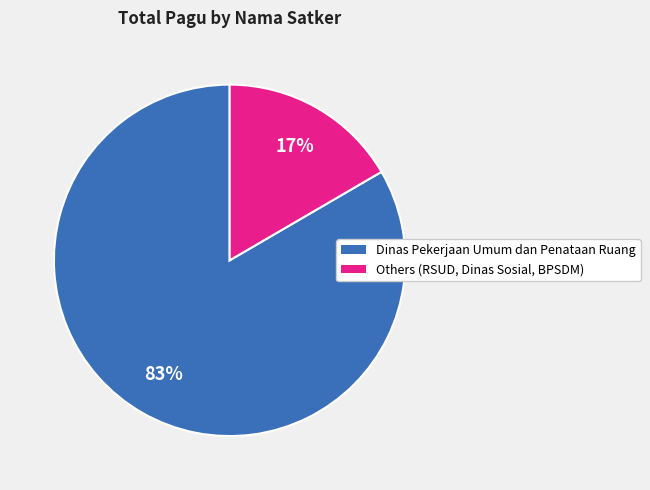

Is there any slice that represents more than half of the pie?

Yes